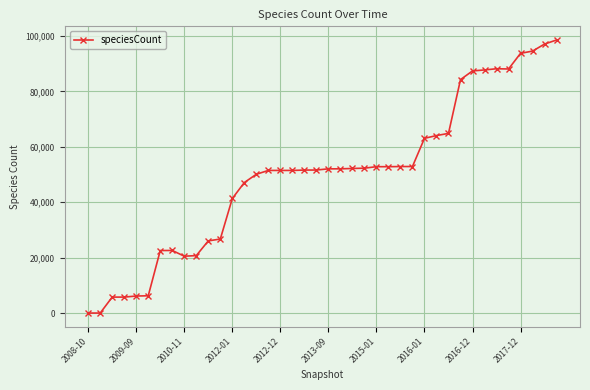

Is this an area chart (filled region under the line)?

No